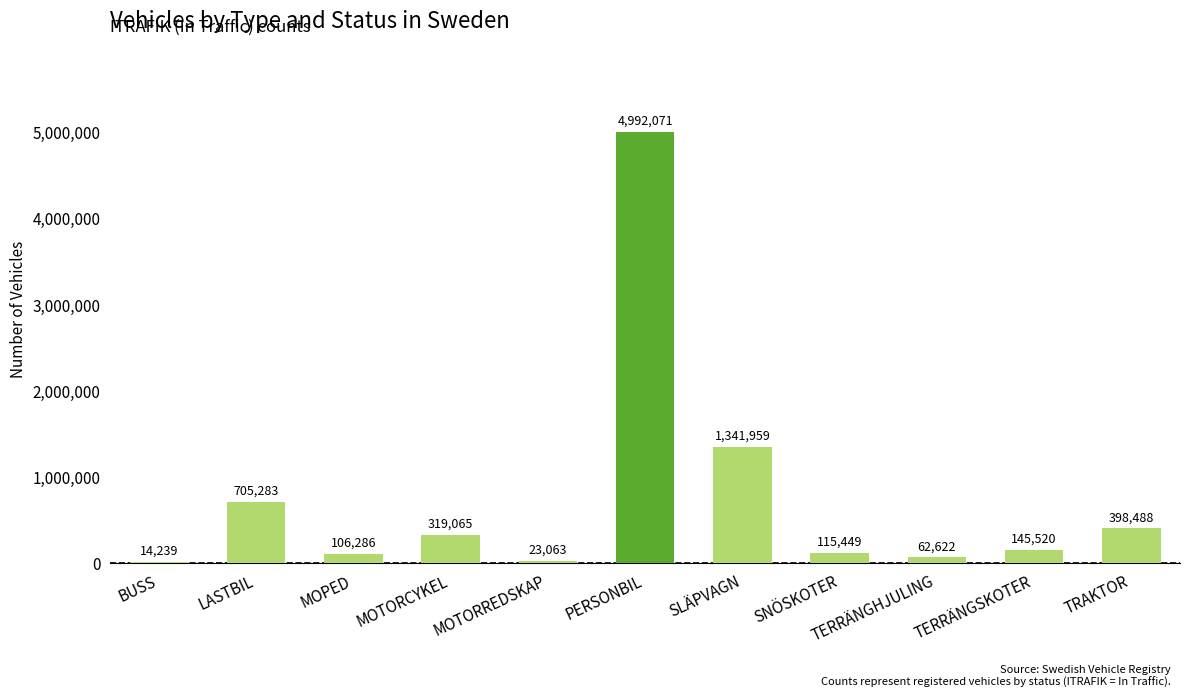

What is the sum of all values?

8224045